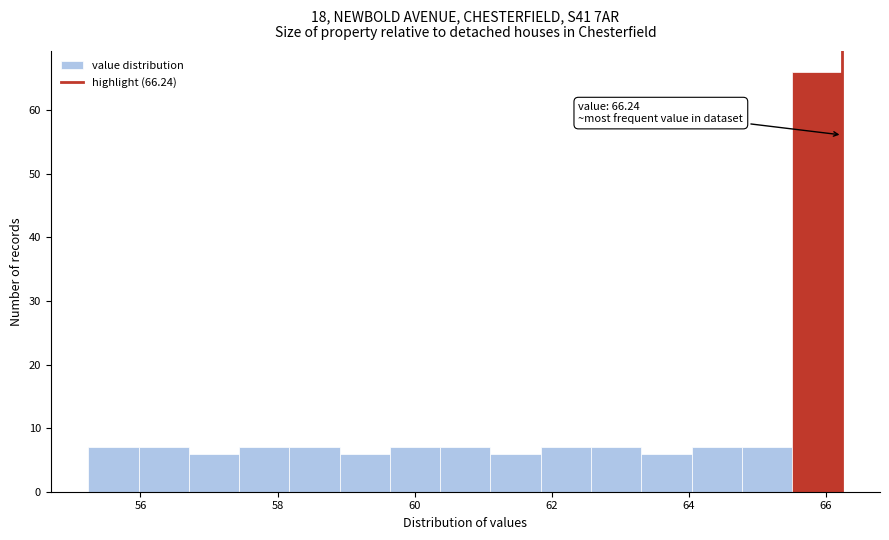

Read against the x-axis, roughly where is the centre of the tallest bar?

65.8